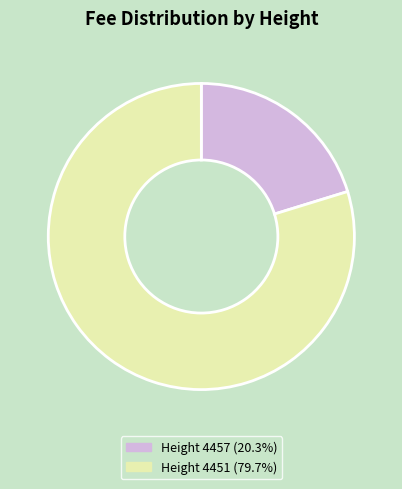

What is the ratio of the value at Height 4451 (79.7%) to the value at Height 4457 (20.3%)?

3.9